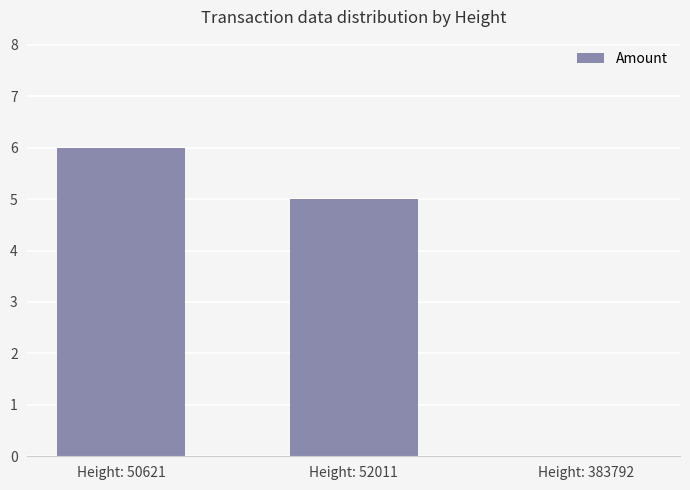

Which category has the highest value across all series?

Height: 50621